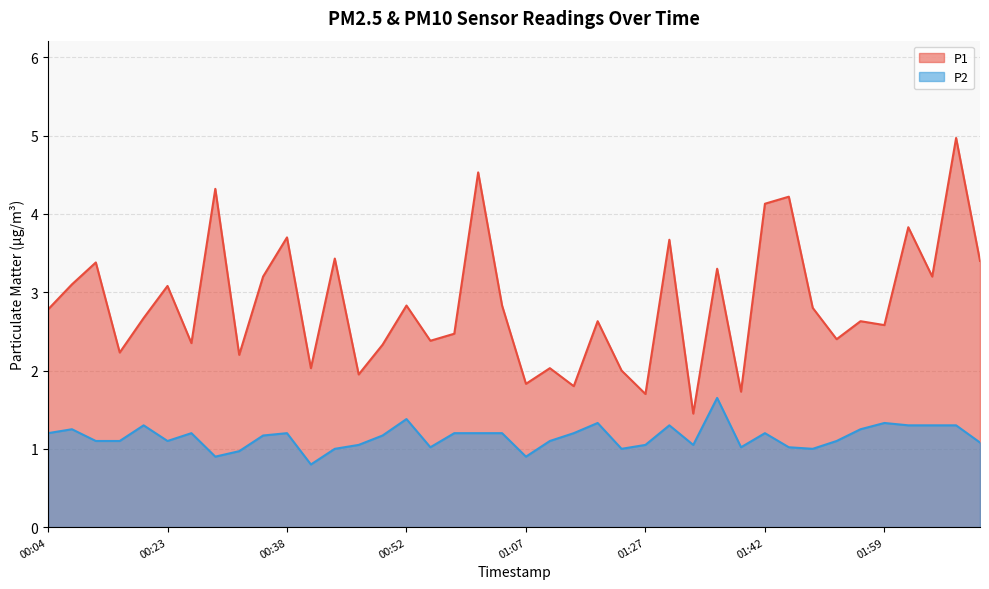

The P1 series shows 2.7 at 00:47. True or false?

False